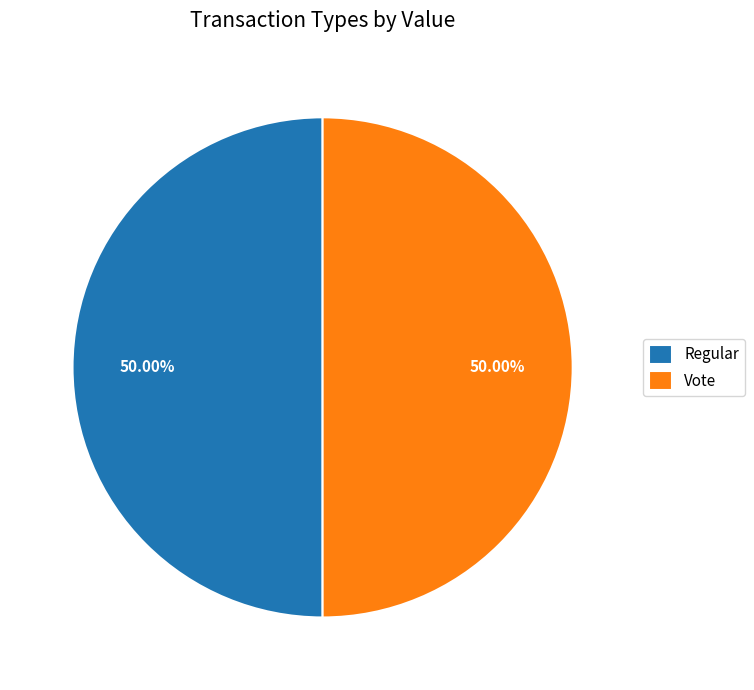

How many slices are in this pie chart?

2